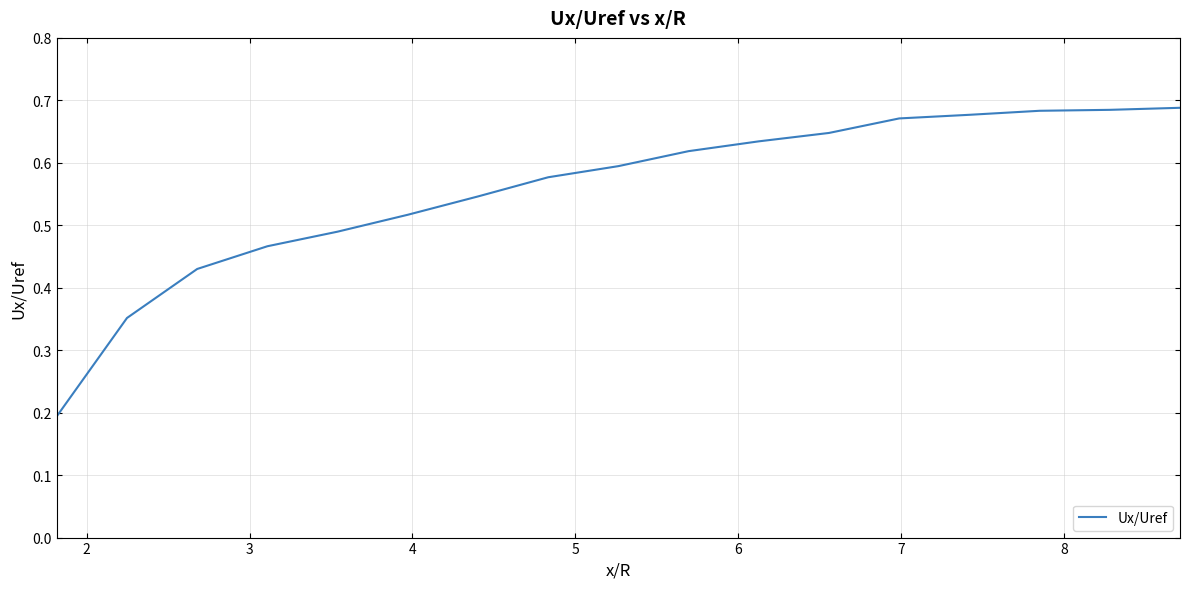

How many lines are shown in the chart?

1